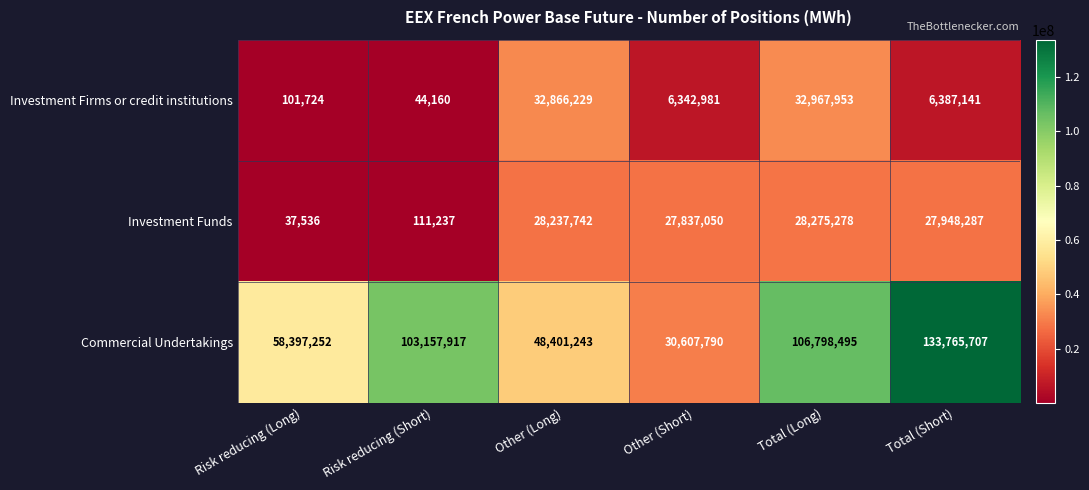

At which category is the sum across all series the highest?

Total (Short)